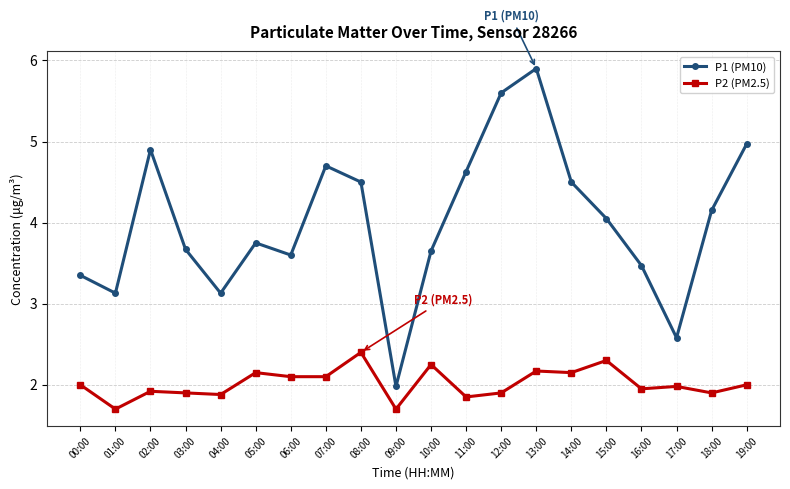

List the series in order of their peak value, lowest first.

P2 (PM2.5), P1 (PM10)